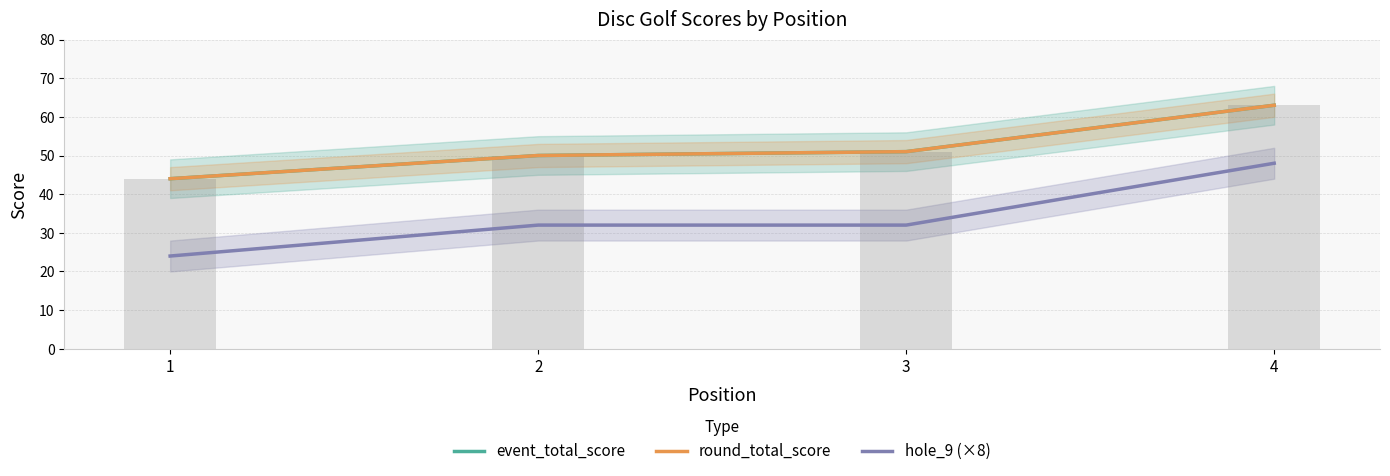

Which series changed the most between 2 and 3?

event_total_score